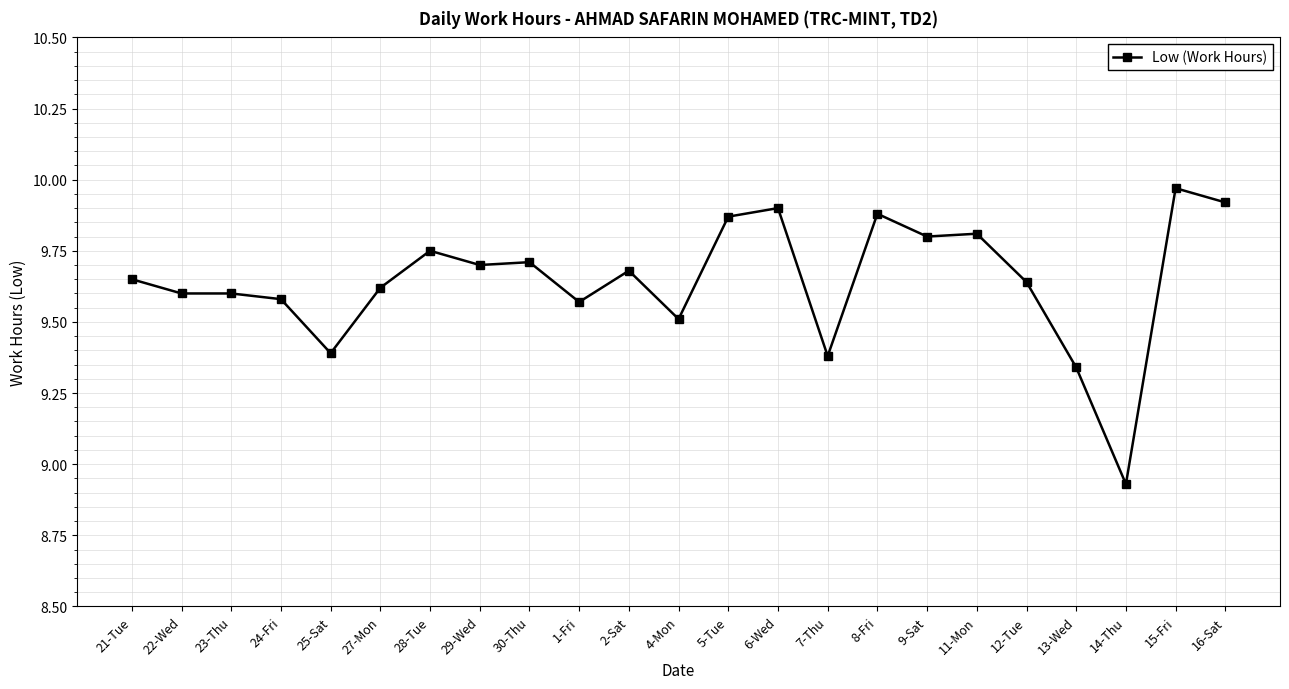

Between 29-Wed and 12-Tue, which is larger?

29-Wed